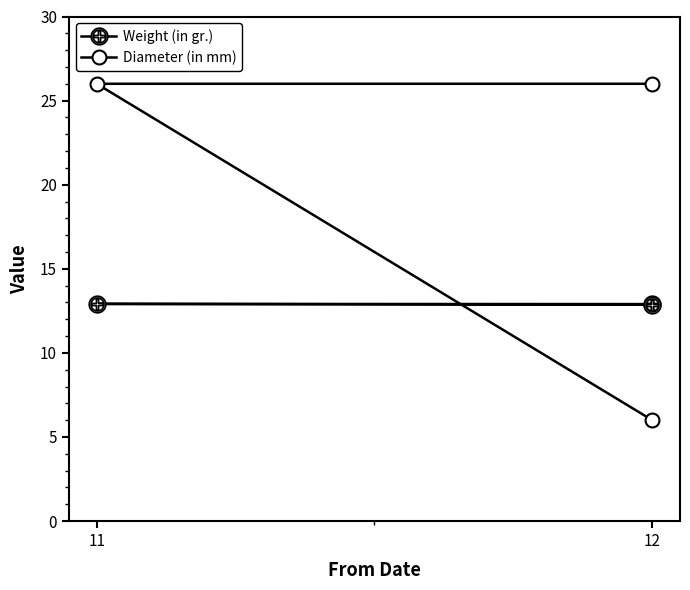

The value of Diameter (in mm) at 11 is 26.0. True or false?

True